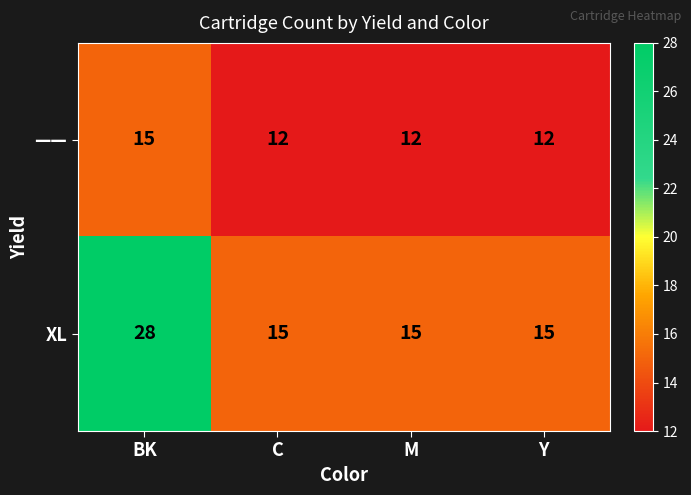

The value of —— at C is 12. True or false?

True